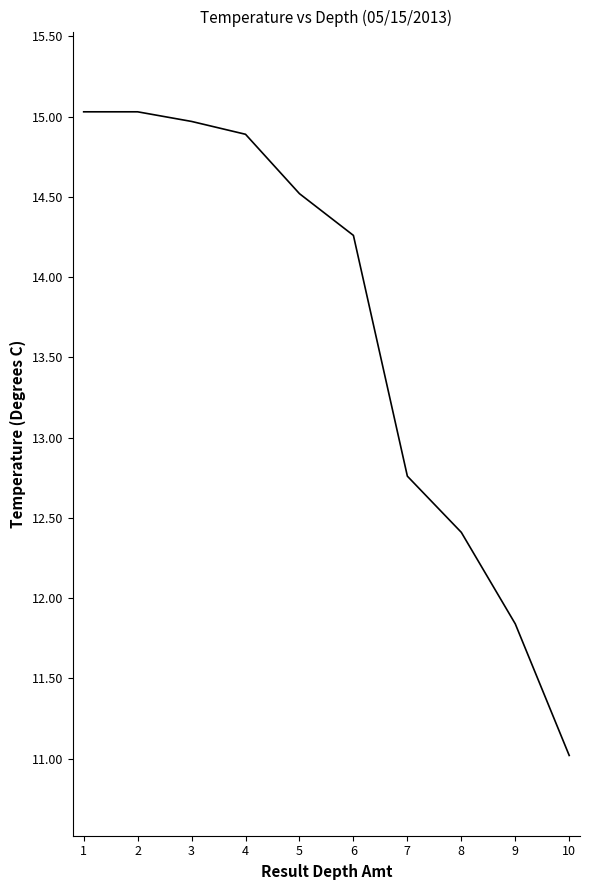

True or false: there are more than 2 points higher than both neighbors.

False